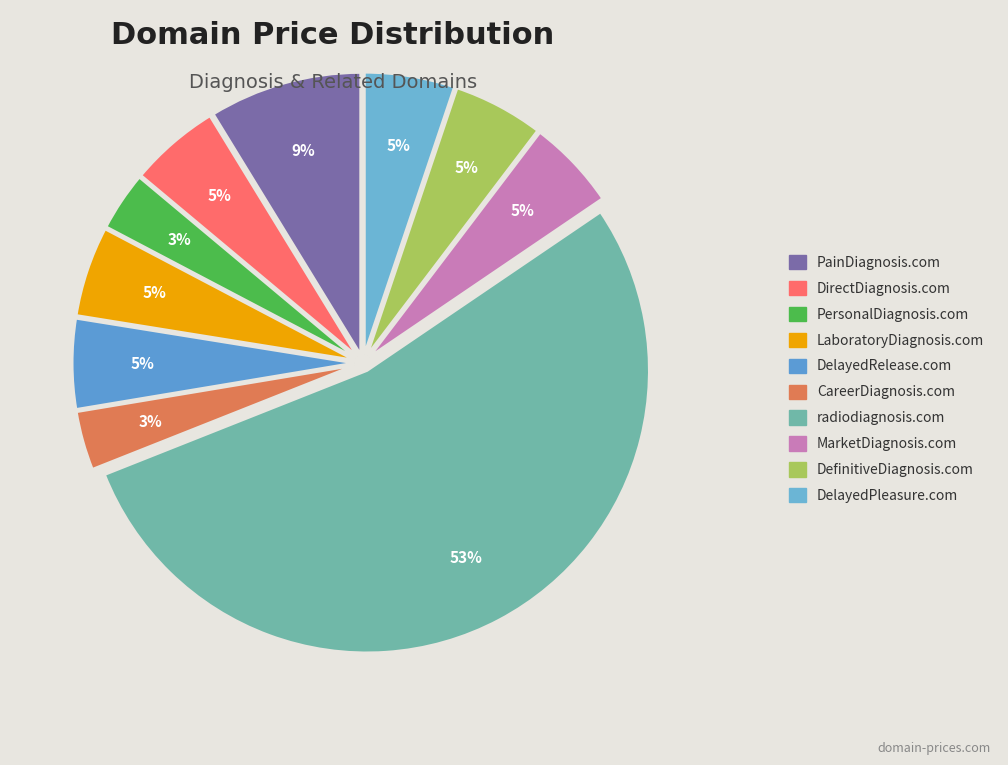

Rank the categories by value from lowest to highest.

PersonalDiagnosis.com, CareerDiagnosis.com, DirectDiagnosis.com, LaboratoryDiagnosis.com, DelayedRelease.com, MarketDiagnosis.com, DefinitiveDiagnosis.com, DelayedPleasure.com, PainDiagnosis.com, radiodiagnosis.com